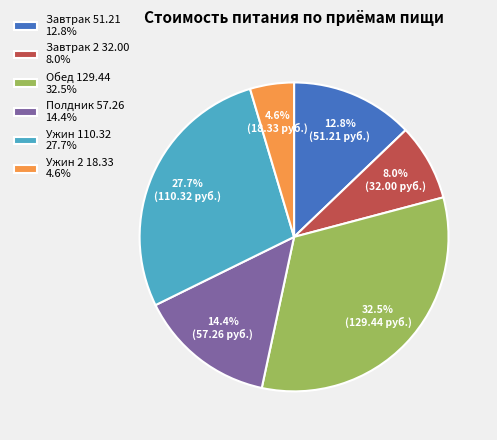

Between Завтрак 51.21 12.8% and Ужин 110.32 27.7%, which is larger?

Ужин 110.32 27.7%